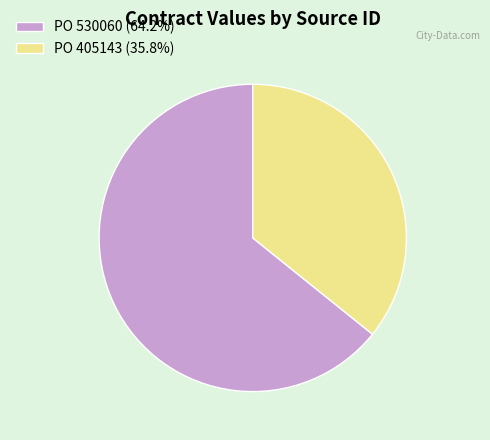

Approximately how many times larger is the value at PO 530060 (64.2%) compared to PO 405143 (35.8%)?

1.8